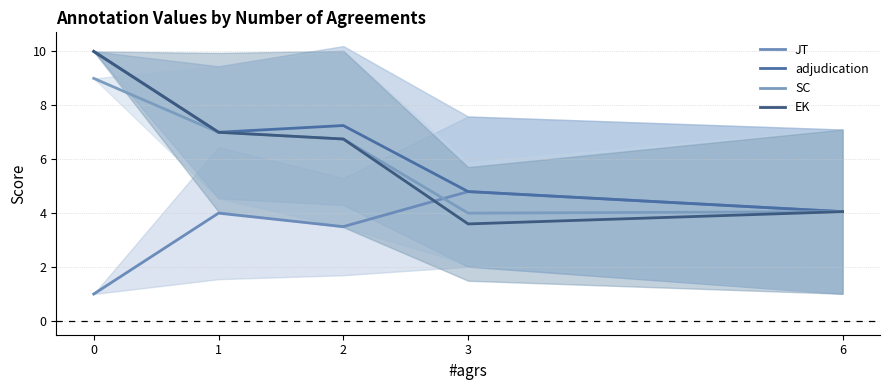

At which category does EK reach its first local valley?

3